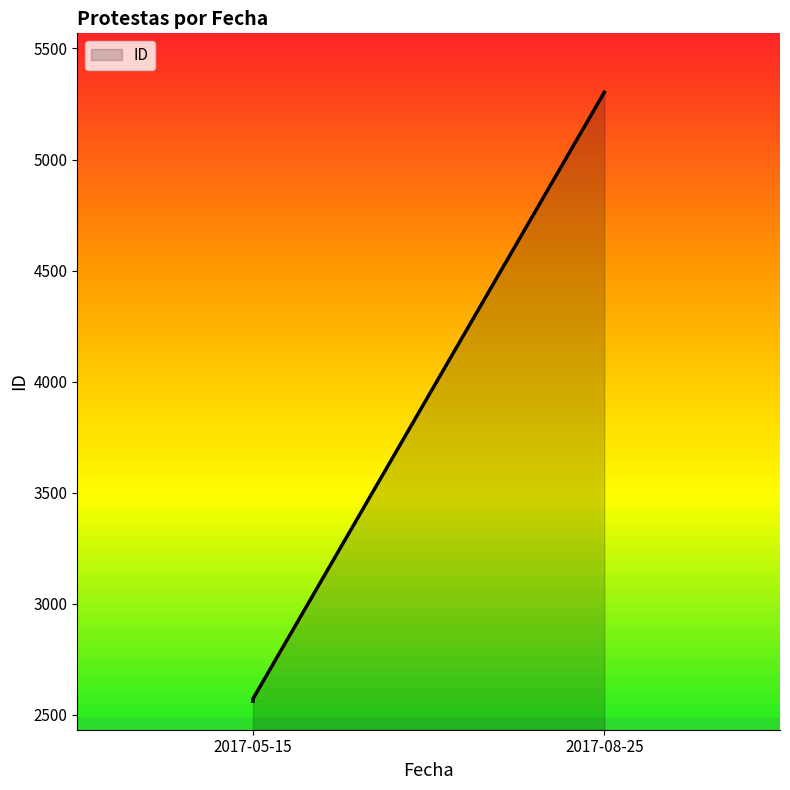

Which label corresponds to the smallest value in the chart?

2017-05-15